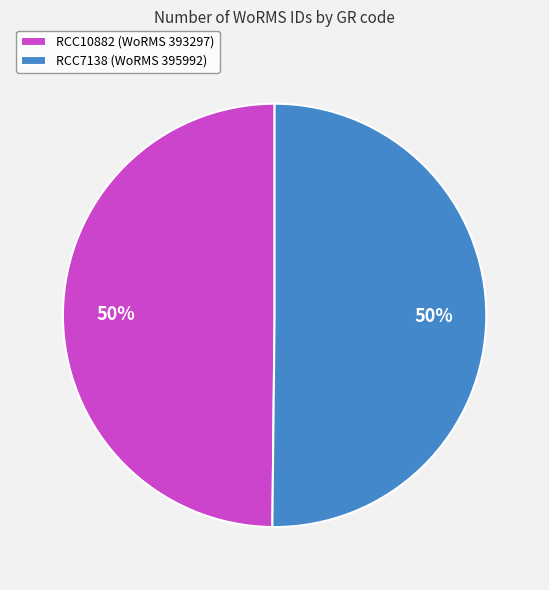

Is the sum of RCC7138 (WoRMS 395992) and RCC10882 (WoRMS 393297) greater than half?

Yes